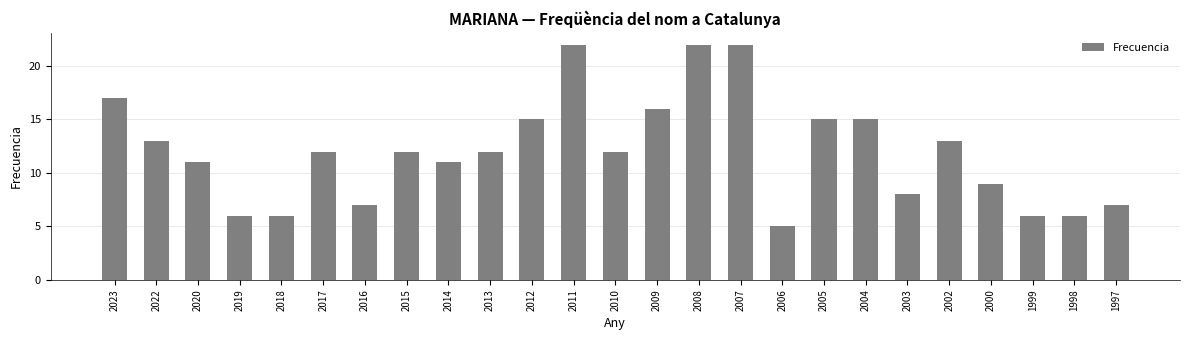

Between 2017 and 2007, which is larger?

2007